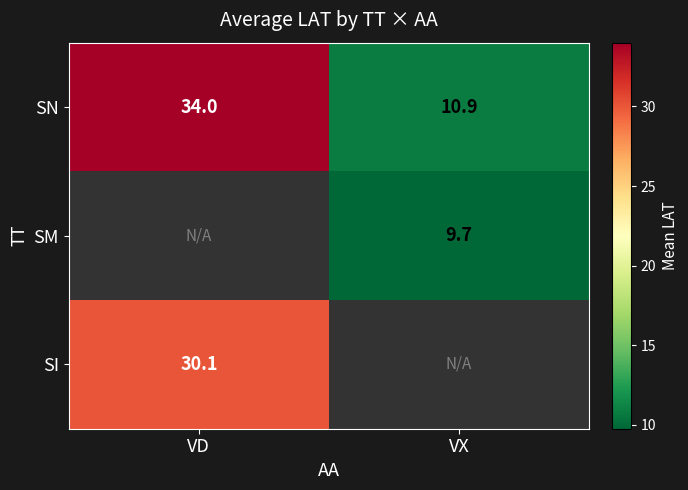

At which label is SN closest to 22?

VX